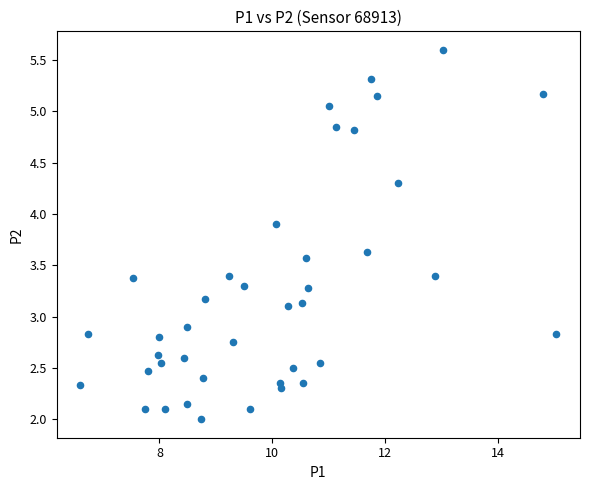

What is the range of X values (max minus min)?

8.4